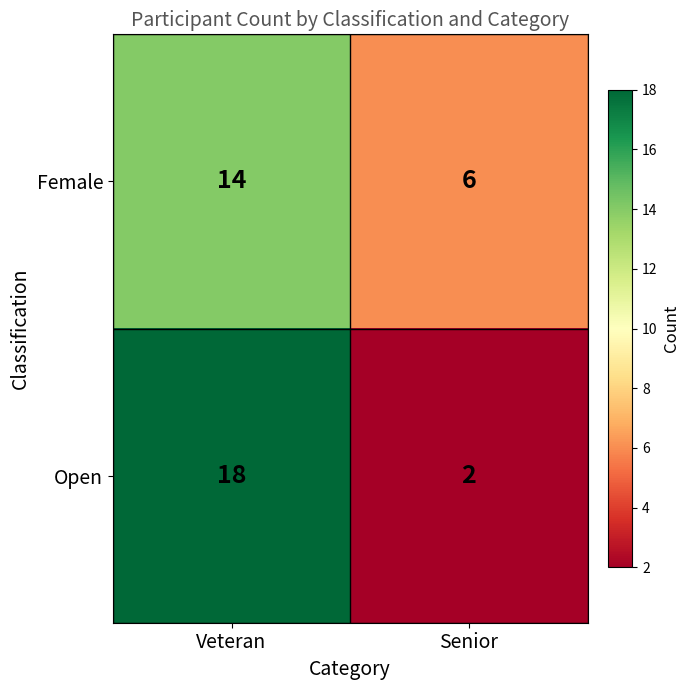

What is the sum of the Open values at Senior and Veteran?

20